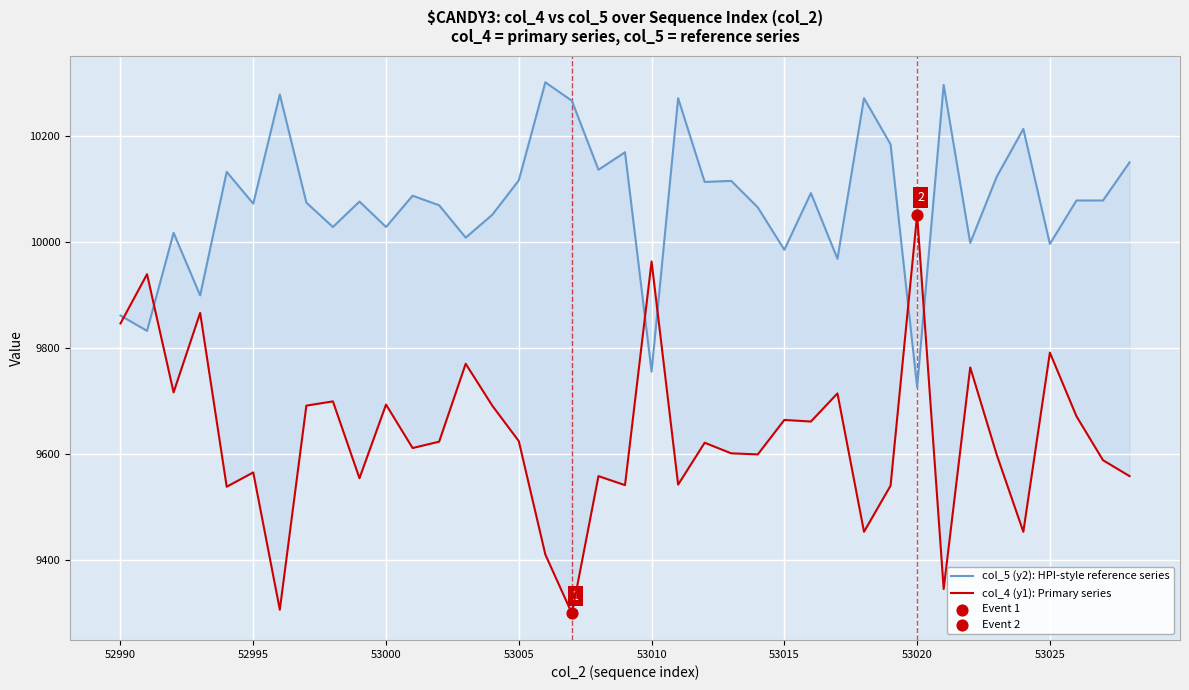

Which series contains the highest Y value?

col_5 (y2): HPI-style reference series